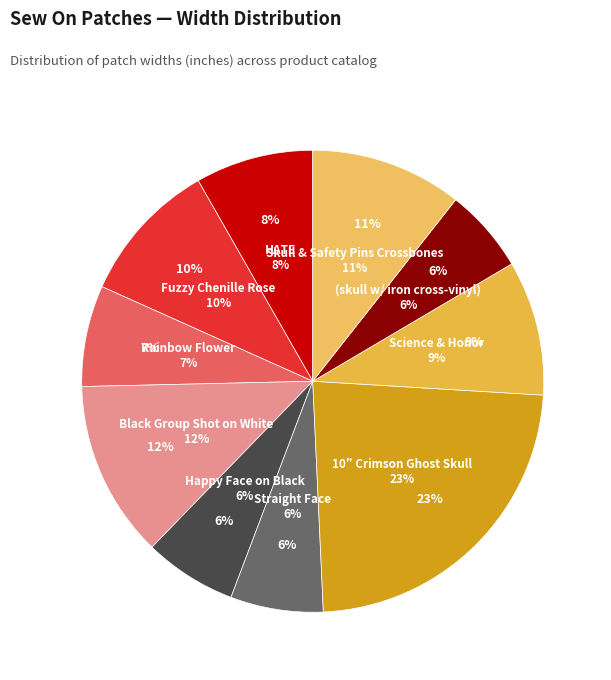

Is the sum of Straight Face and HATE greater than half?

No